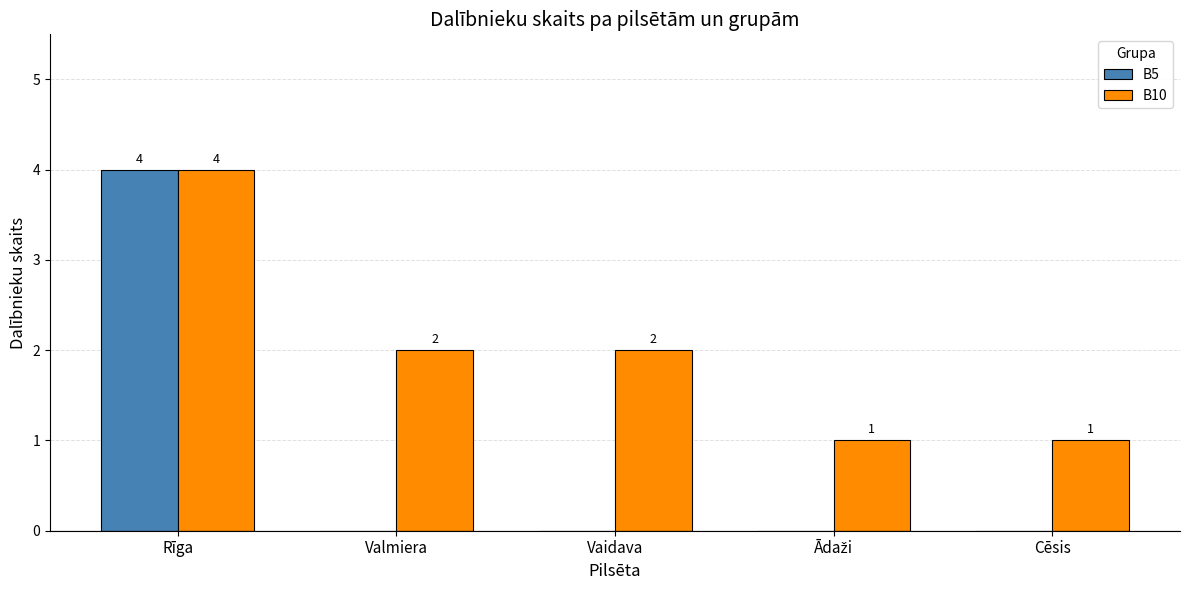

The B5 series shows 4 at Rīga. True or false?

True